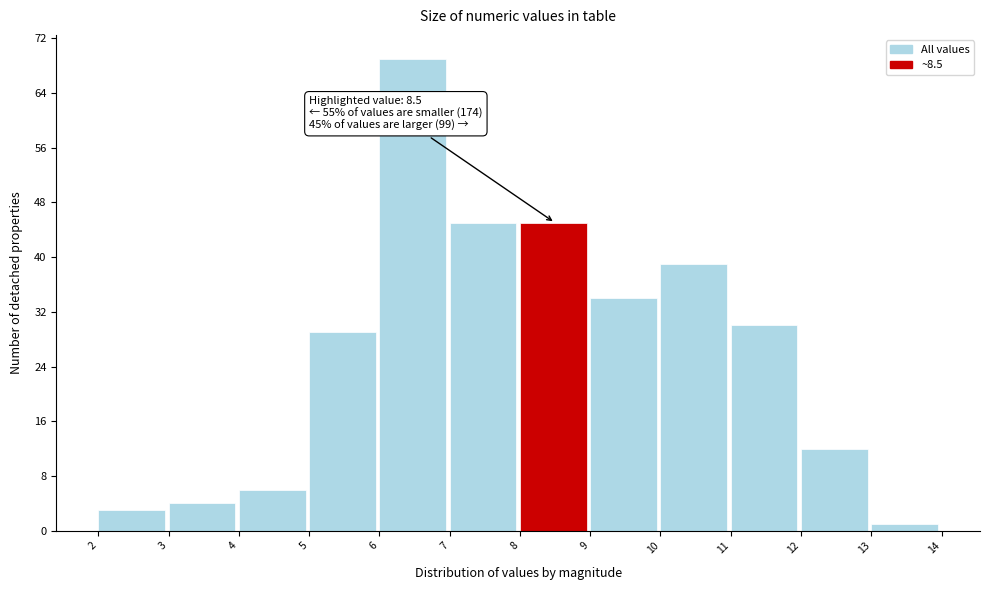

Which range on the x-axis has the tallest bar?

6 to 7